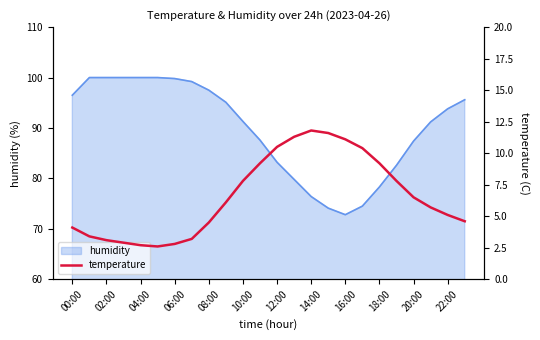

How many lines are shown in the chart?

1